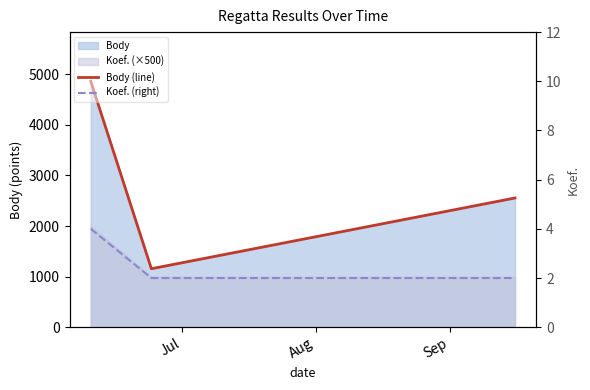

What is the sum of the Body (line) values at Jul and Sep?

7414